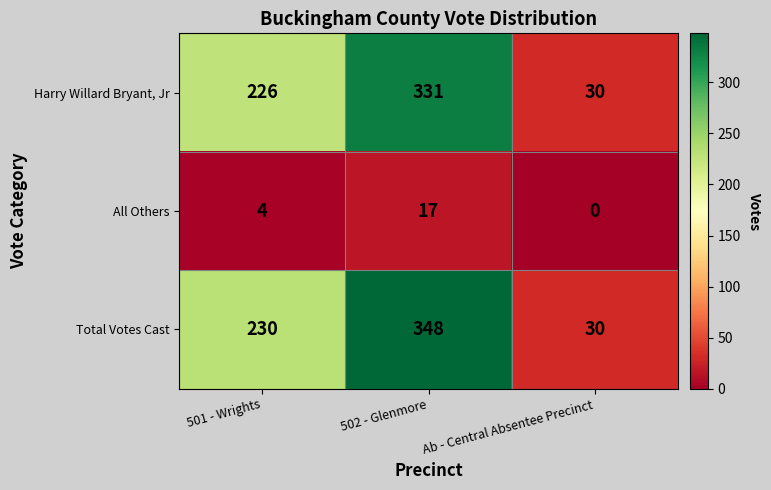

True or false: Harry Willard Bryant, Jr has a value of 387 at 501 - Wrights.

False